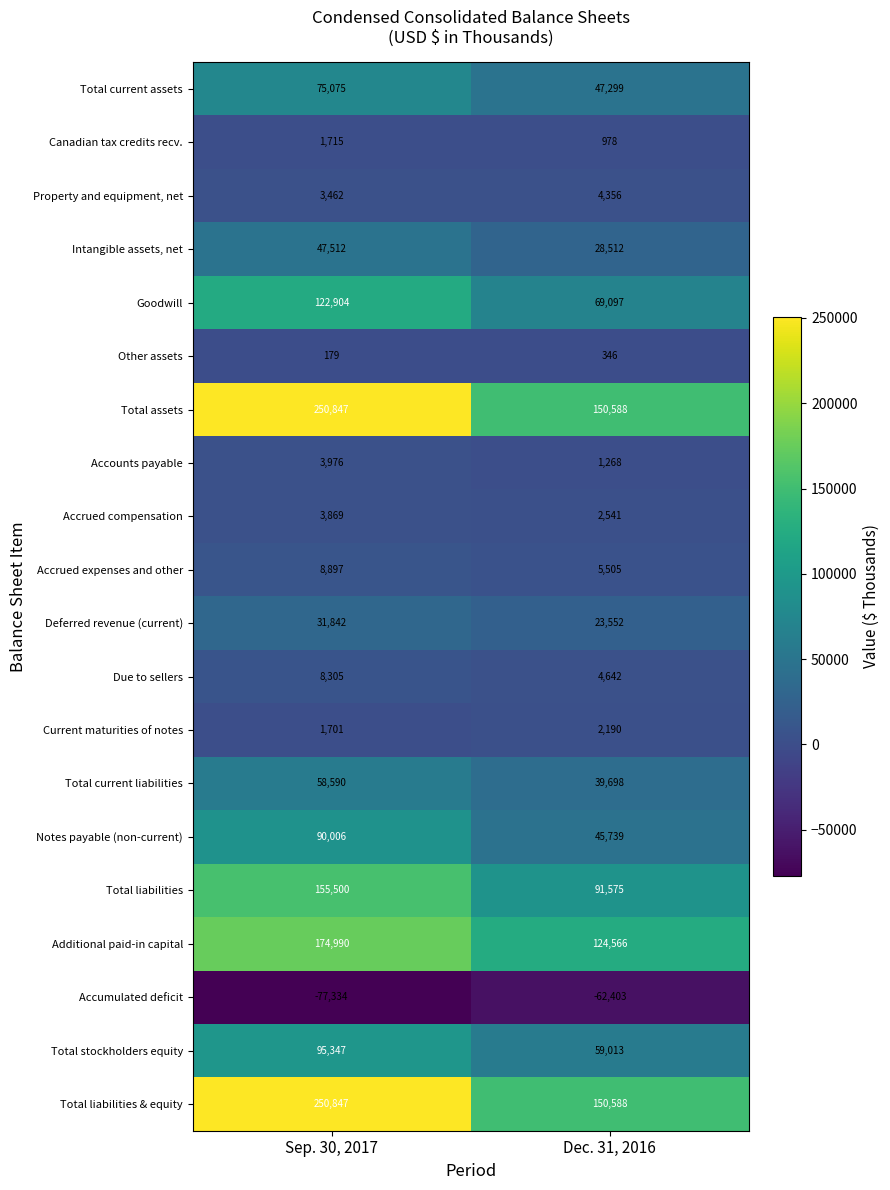

Is it true that Other assets equals 163 at Dec. 31, 2016?

False